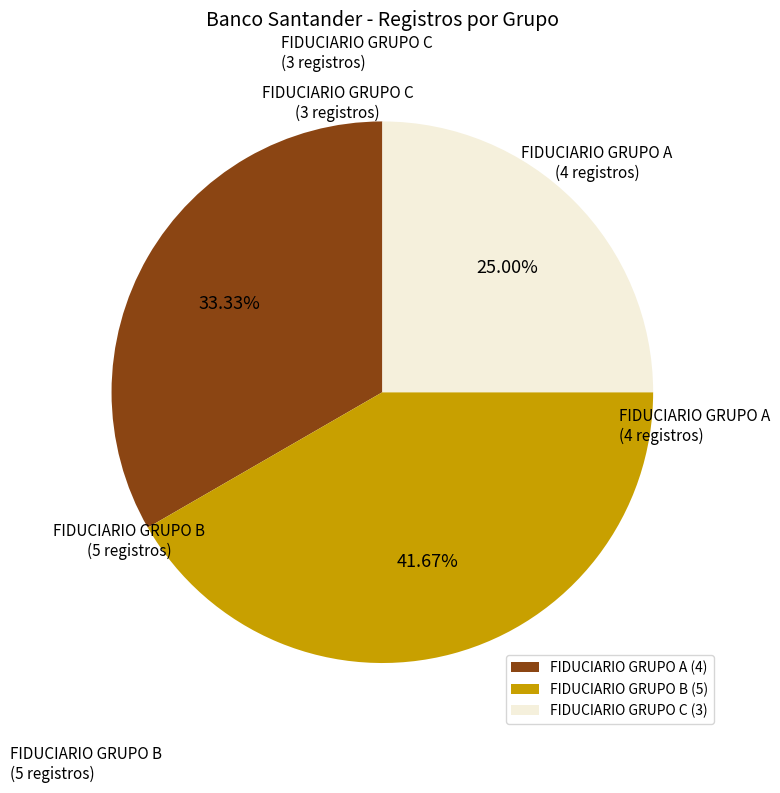

Does FIDUCIARIO GRUPO A account for over 50% of the chart?

No